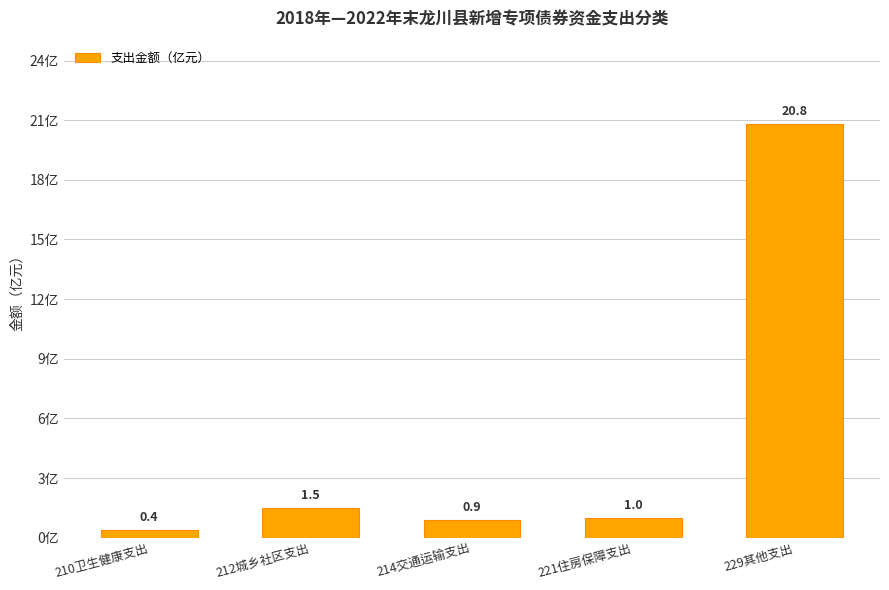

The value at 212城乡社区支出 is 1.5. True or false?

True